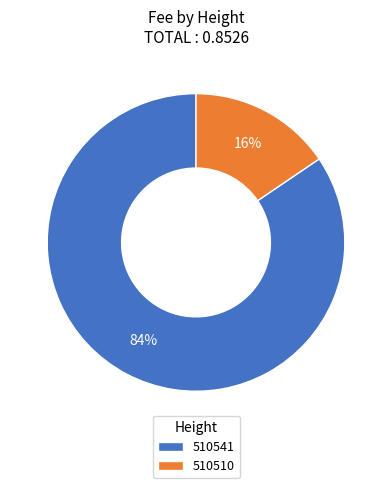

Which has a higher value, 510510 or 510541?

510541